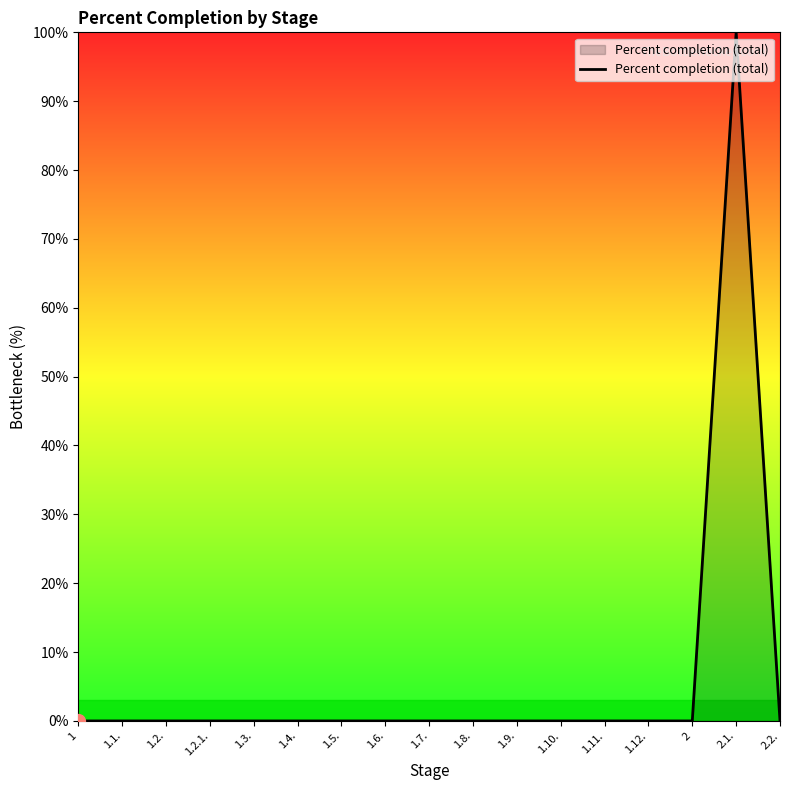

The value at 1.12. is -51. True or false?

False